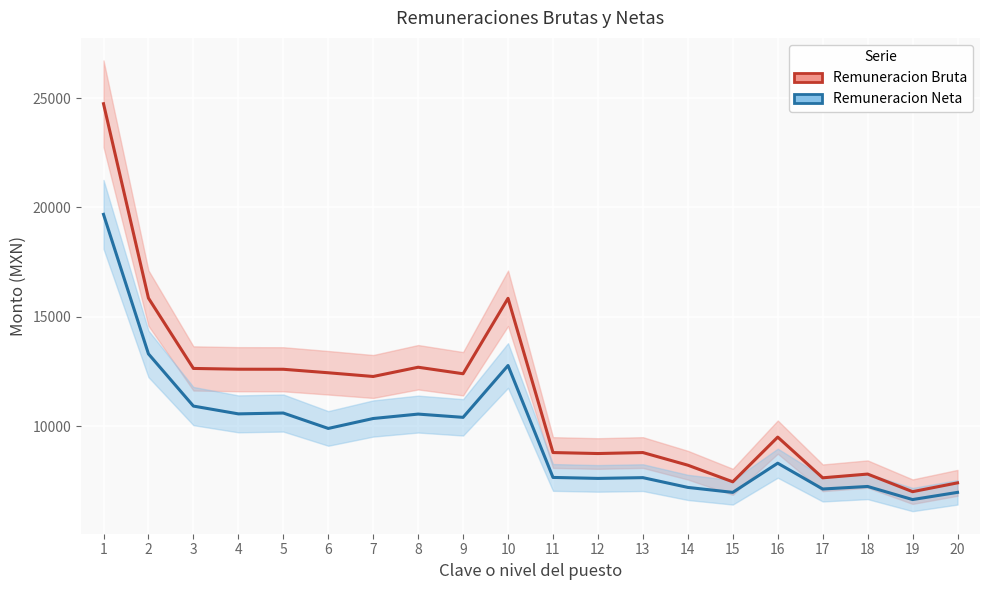

In Remuneracion Bruta, how many points are lower than both neighbors (excluding endpoints)?

6